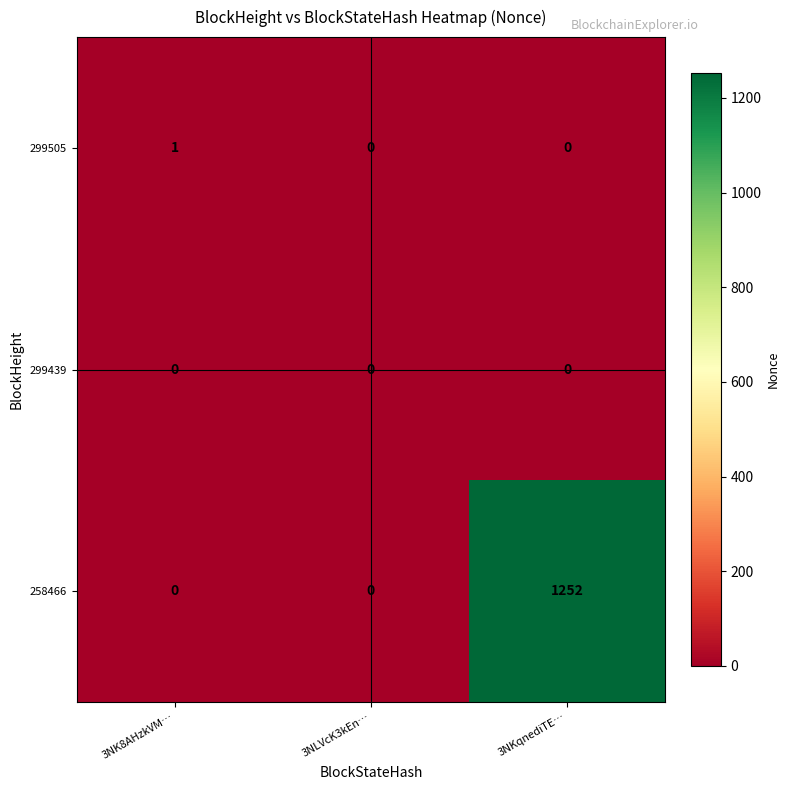

Which series has the largest total across all categories?

258466